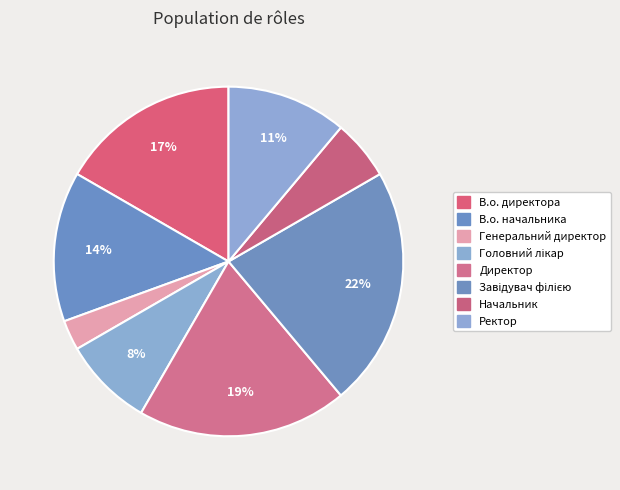

How many slices are in this pie chart?

8